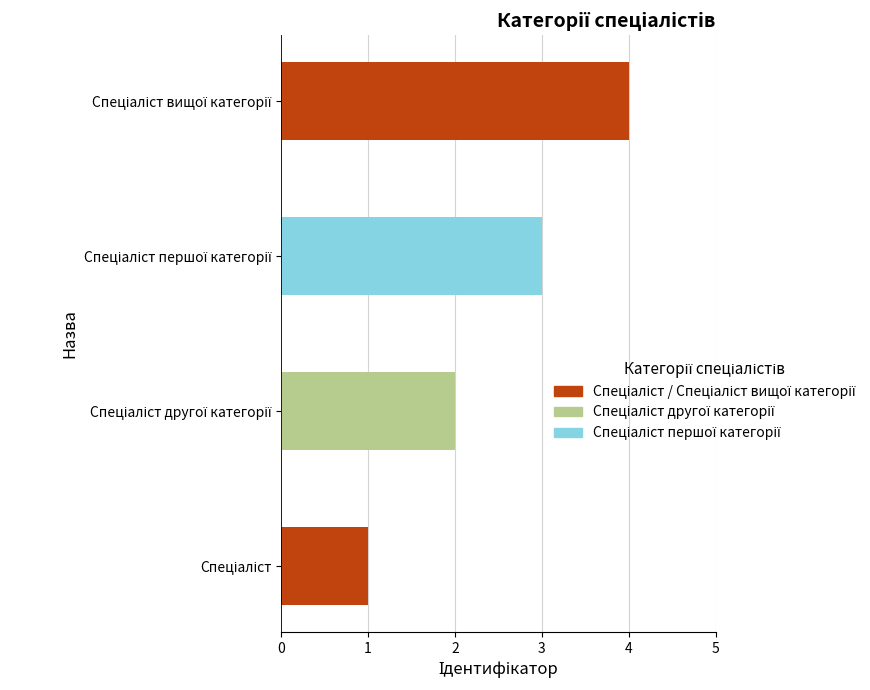

What is the sum of all values?

10